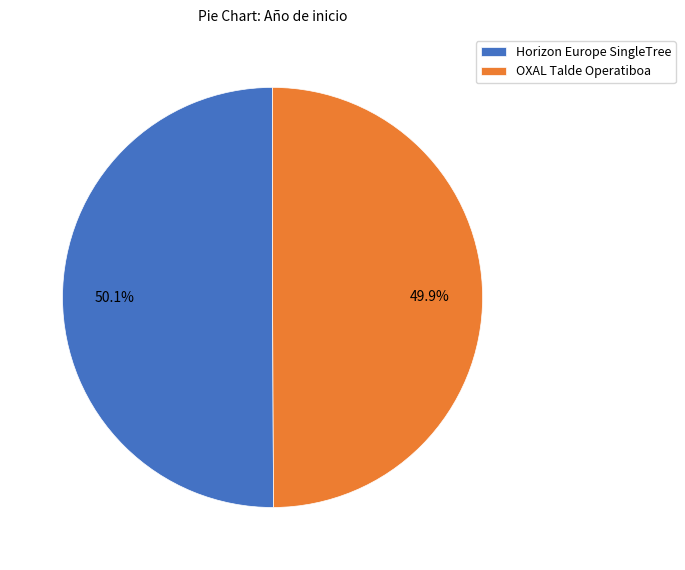

Does any single category account for the majority?

Yes